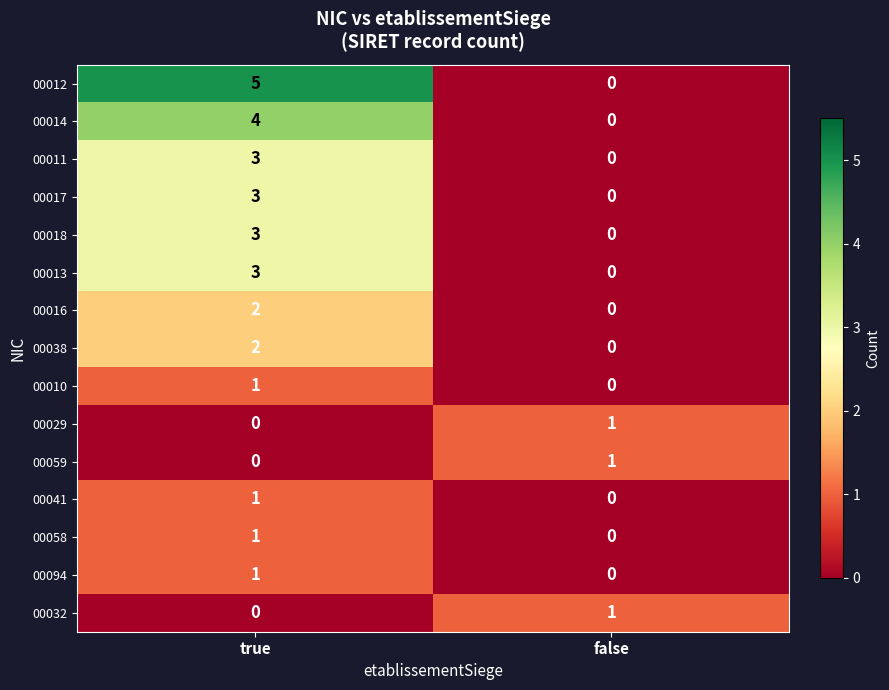

What is the spread (max minus min) of values at false?

1